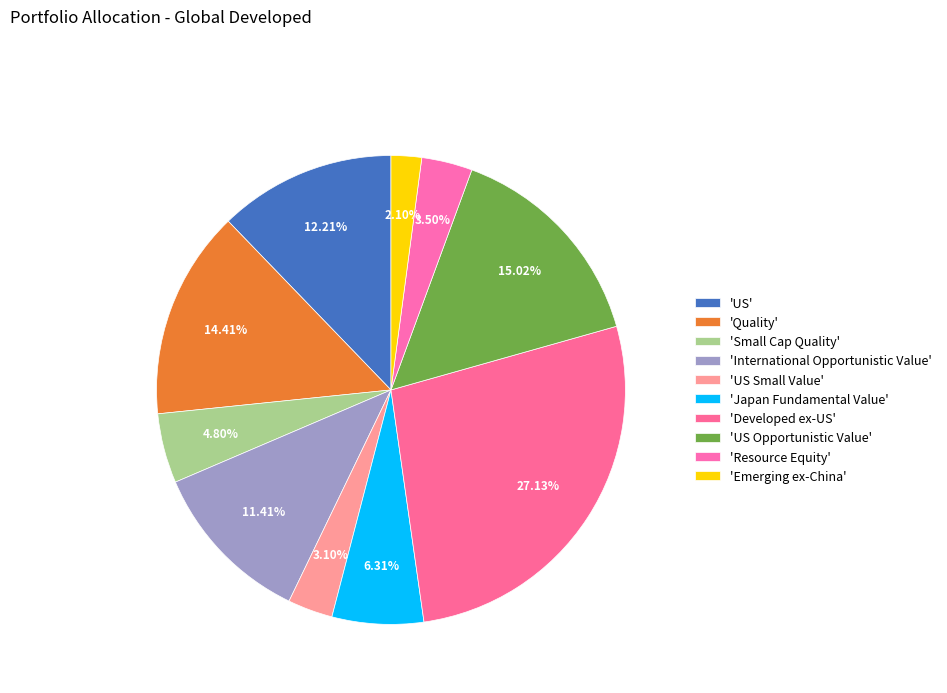

Count the number of slices in the pie.

10